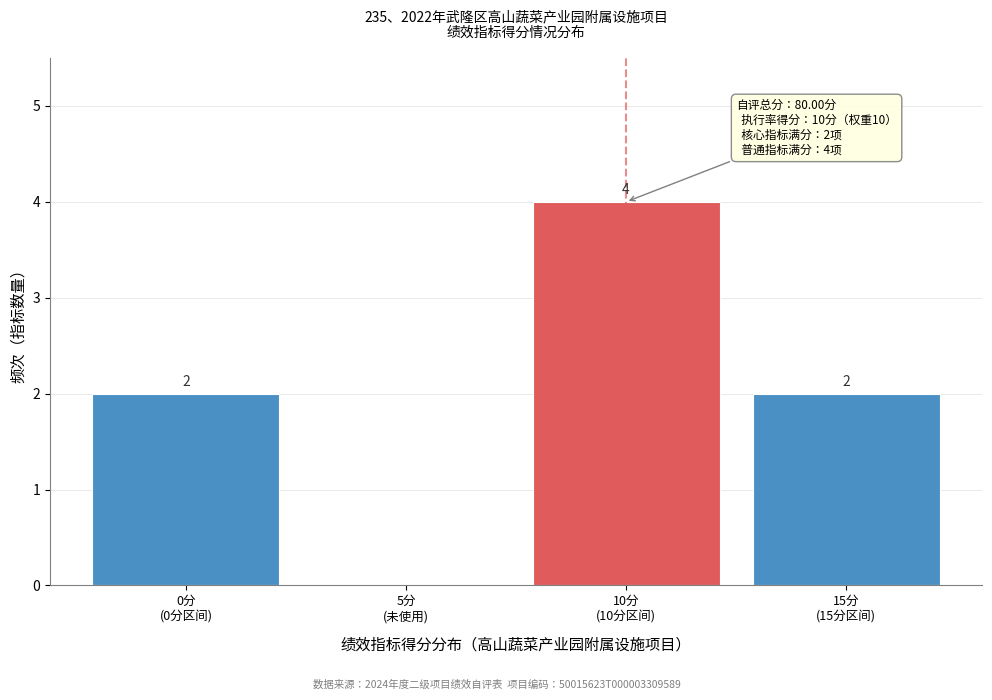

What is the sum of all values?

8